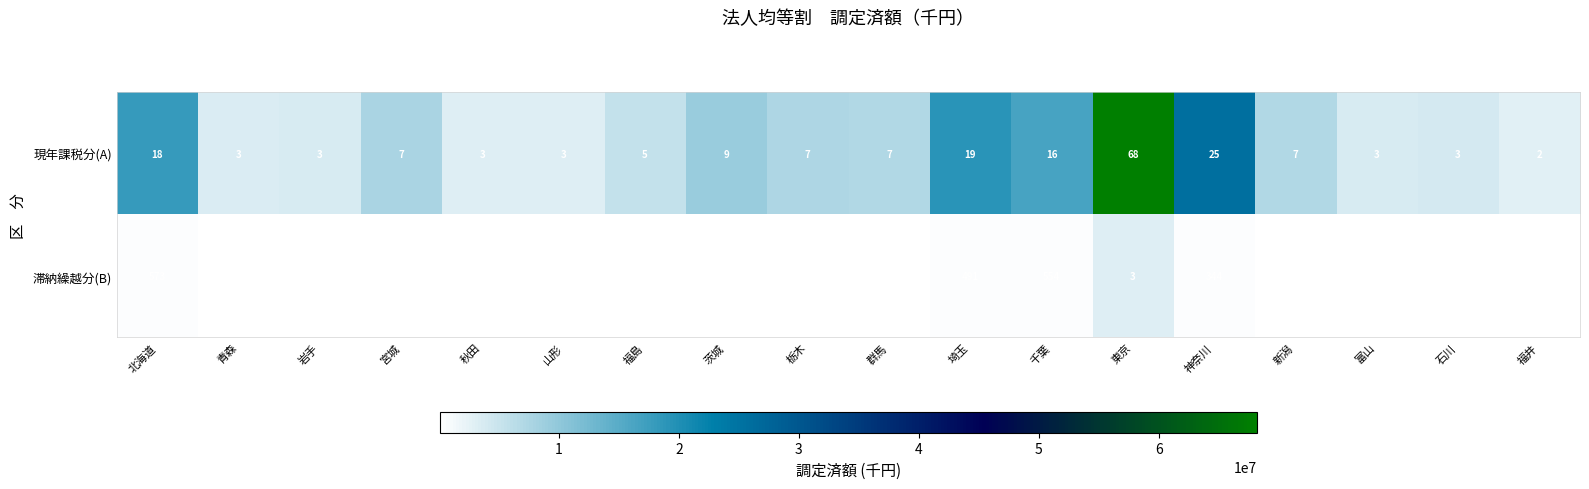

What is the sum of the 現年課税分(A) values at 埼玉 and 千葉?

35